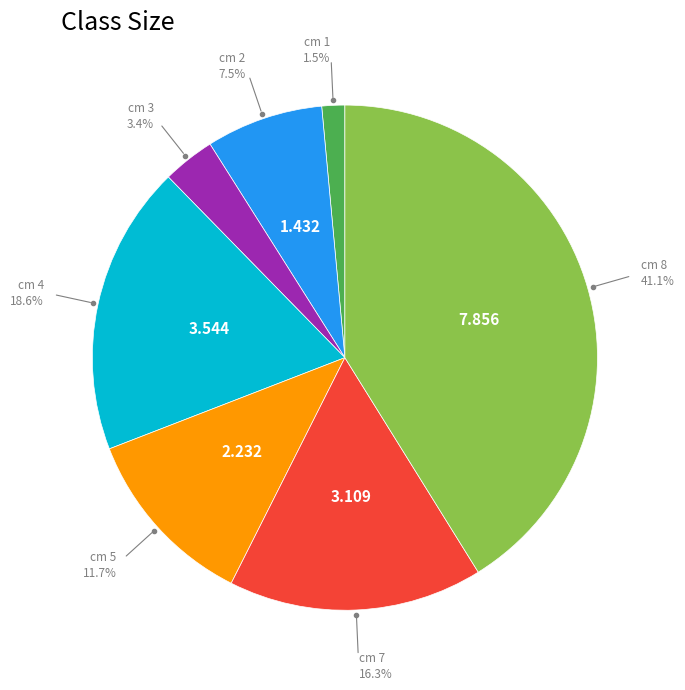

Is there a majority slice in this chart?

No